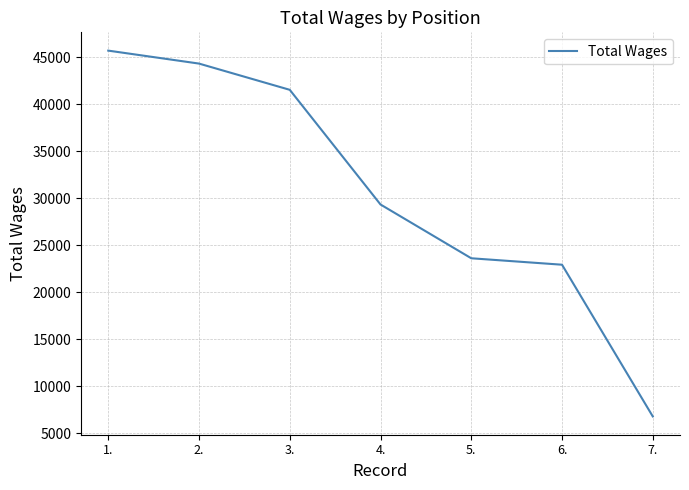

Where is the data nearest to the value 26242?

5.